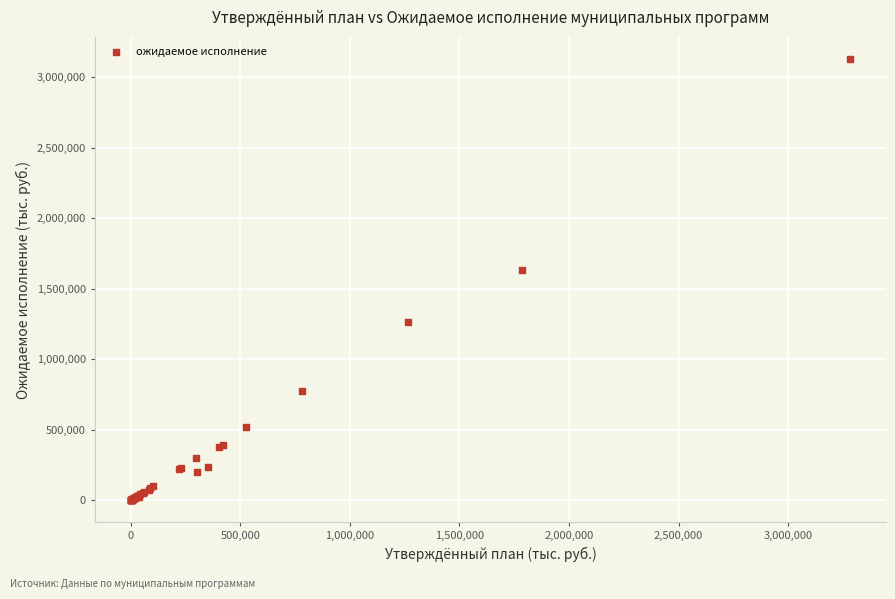

What Y value in the scatter plot is closest to 1564426?

1630661.7